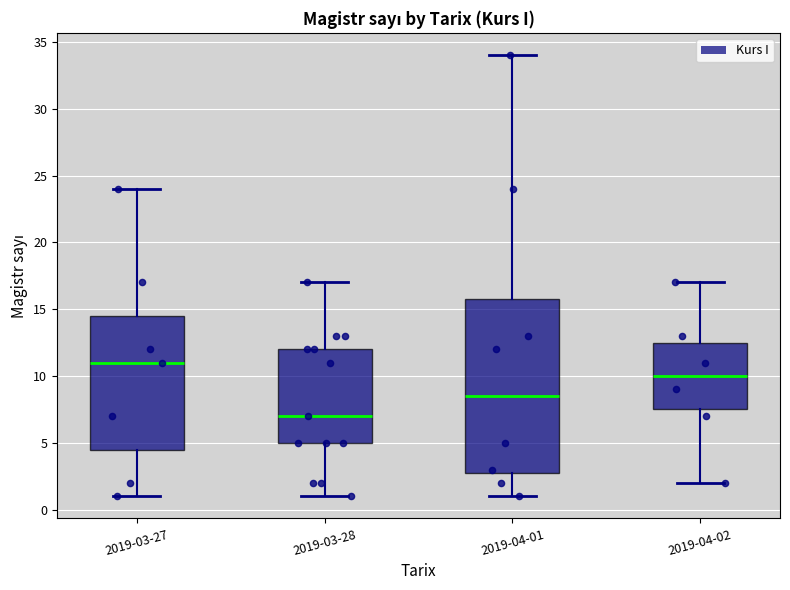

Which box's median line is the highest?

2019-03-27